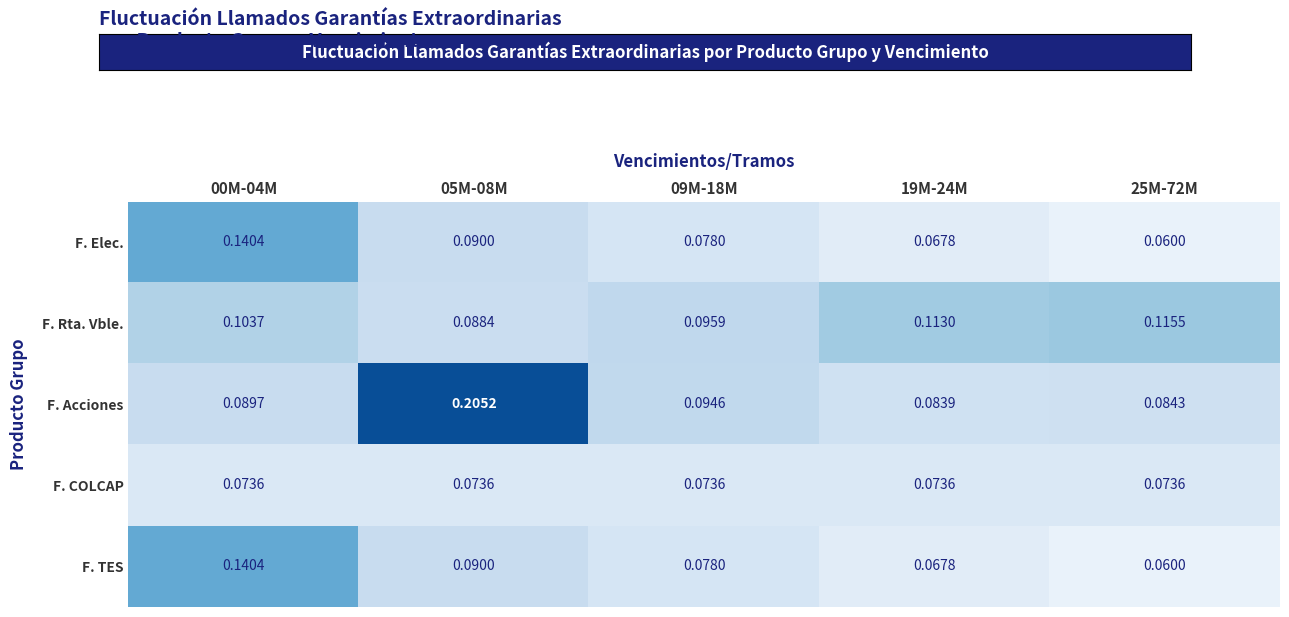

Between 05M-08M and 19M-24M, which series saw the biggest shift?

F. Acciones